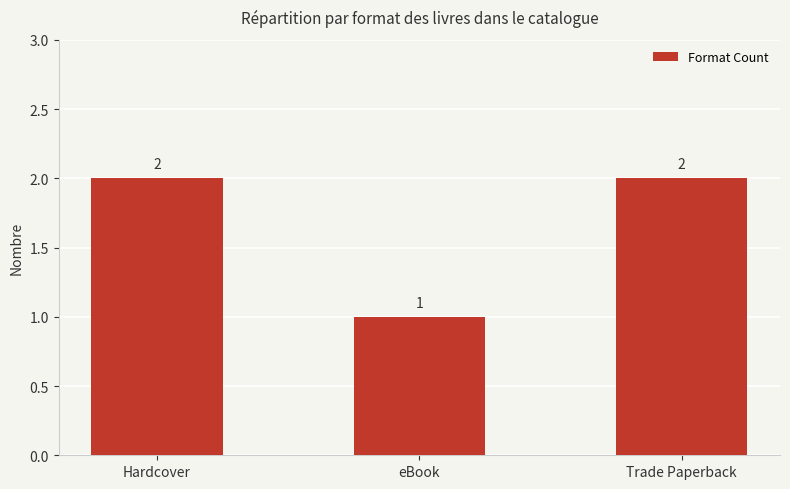

What is the ratio of the value at Hardcover to the value at Trade Paperback?

1.0